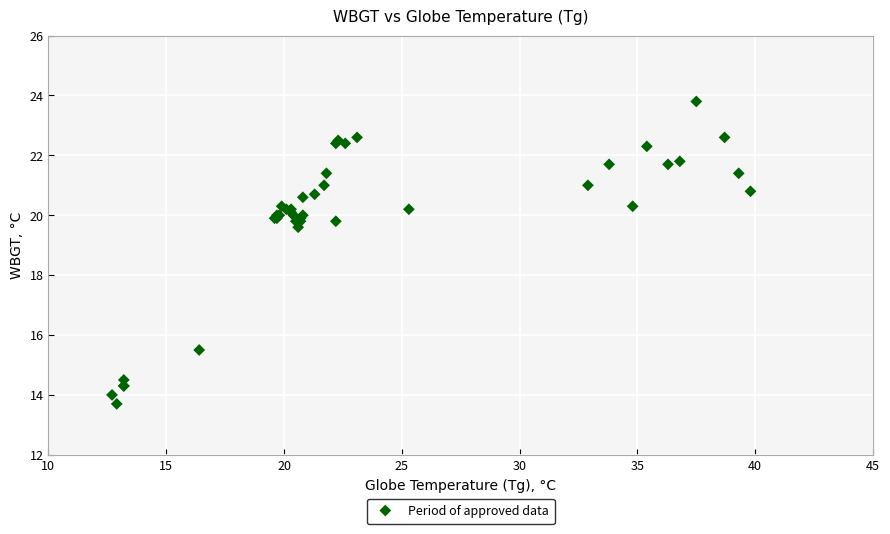

What Y value in the scatter plot is closest to 18?

19.6